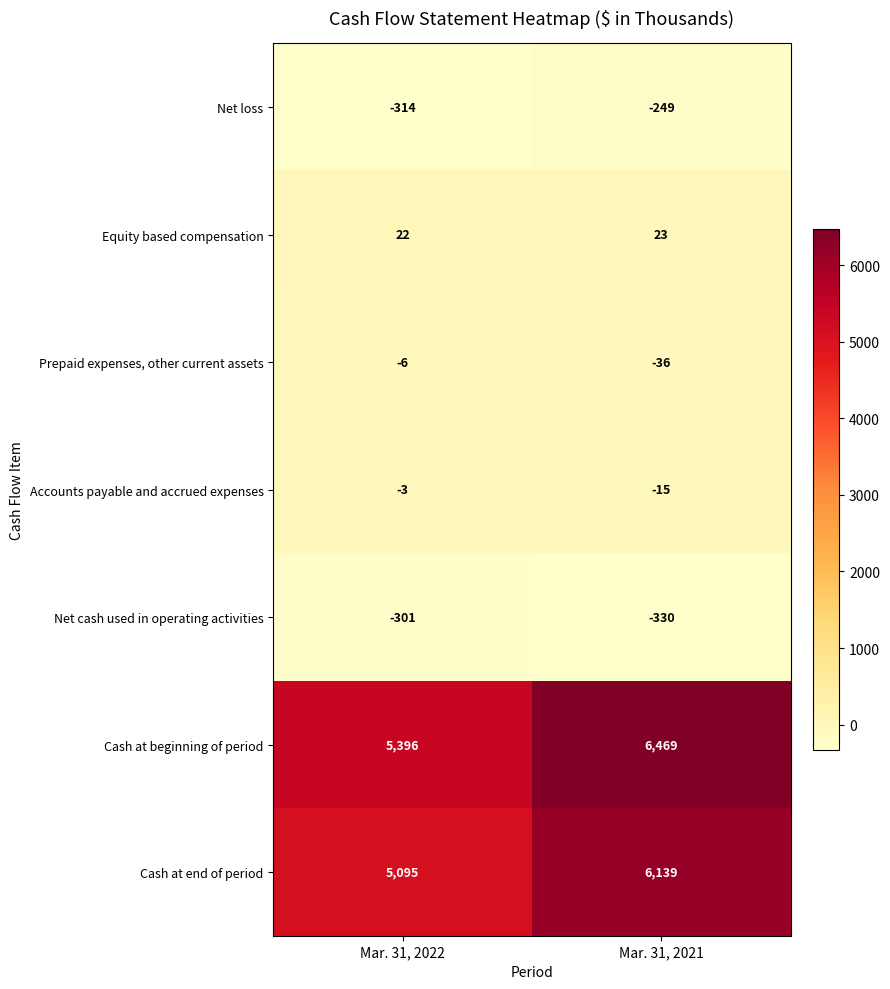

The value of Prepaid expenses, other current assets at Mar. 31, 2022 is -6. True or false?

True